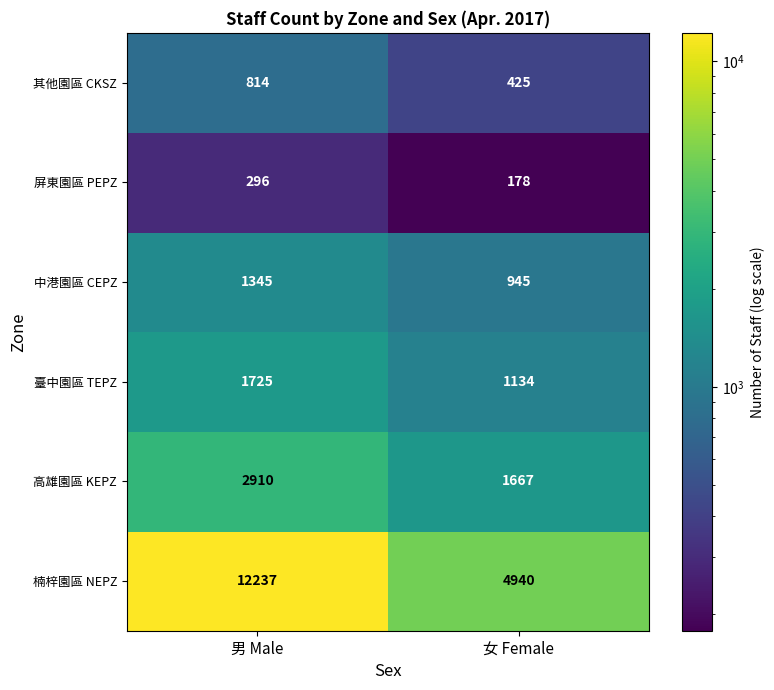

What is the sum of all 楠梓園區 NEPZ values?

17177